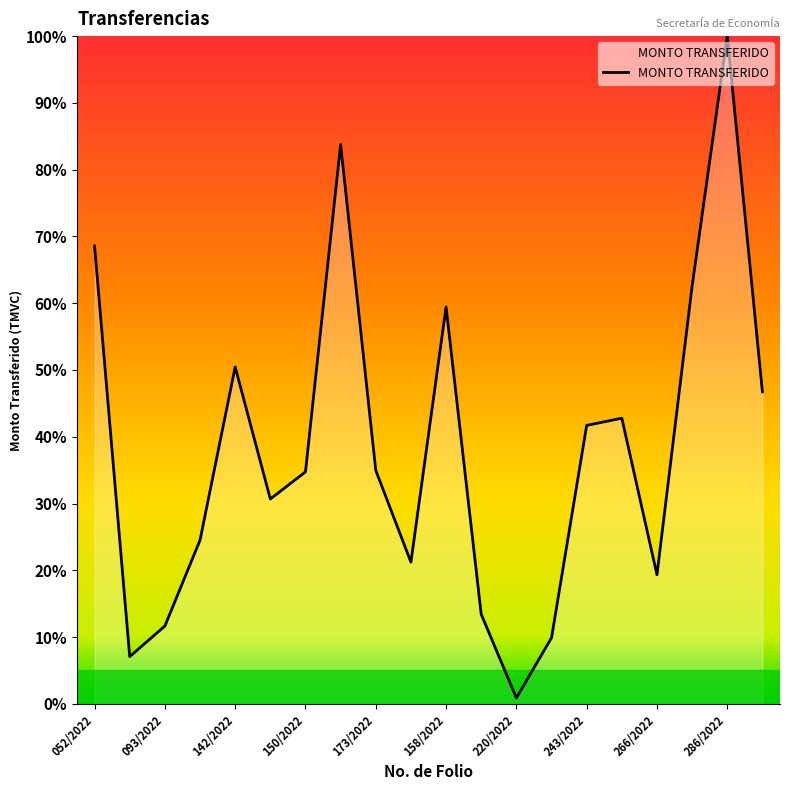

Does the chart have visible grid lines?

No